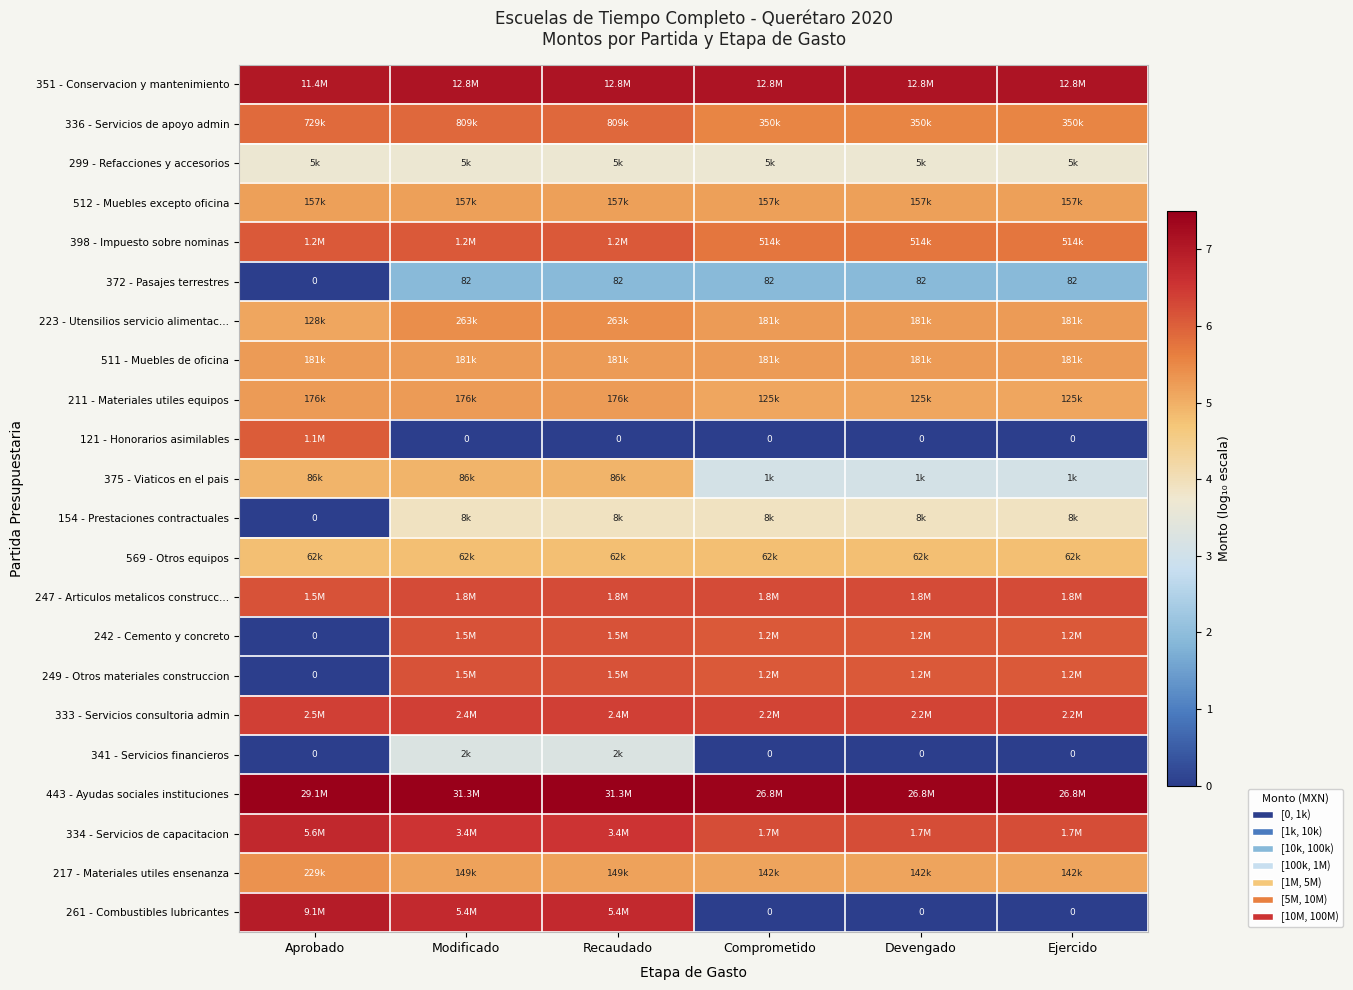

Is it true that 242 - Cemento y concreto equals 6.2 at Recaudado?

True